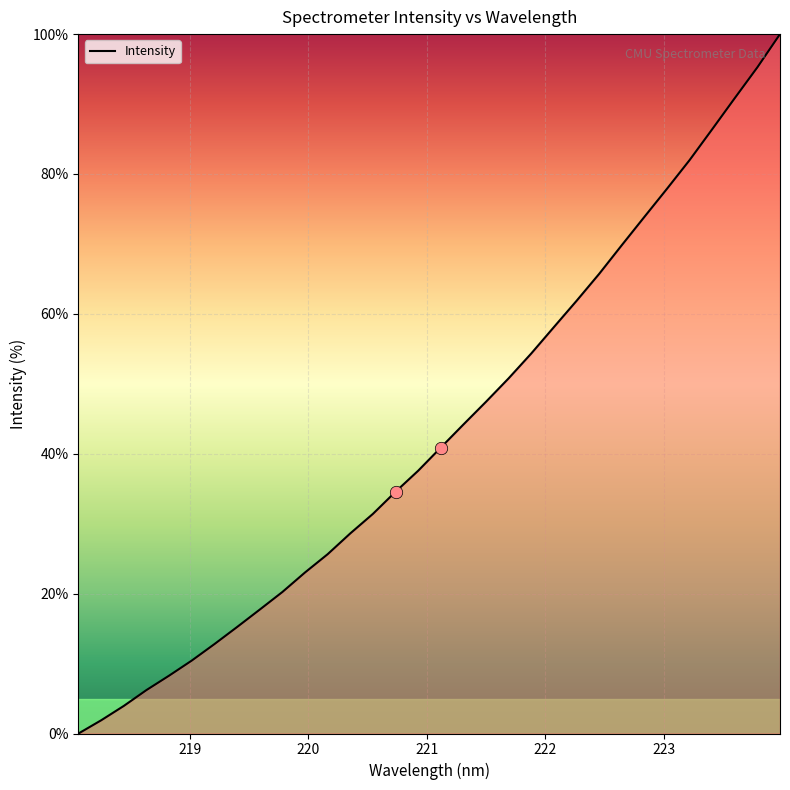

What is the difference between the maximum and minimum values?

100.0